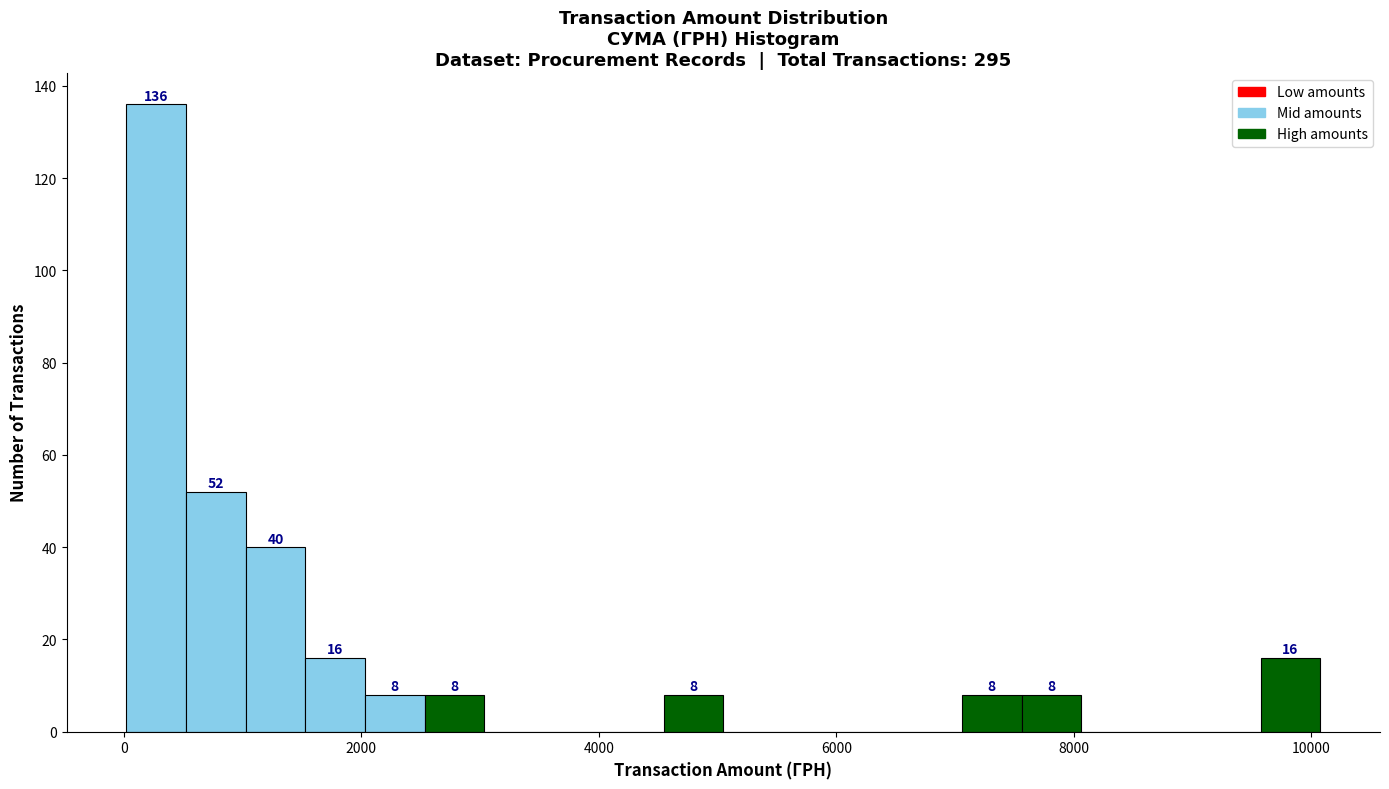

Around what value on the x-axis is the tallest bar? Give the approximate position of its centre, as read against the axis.

200